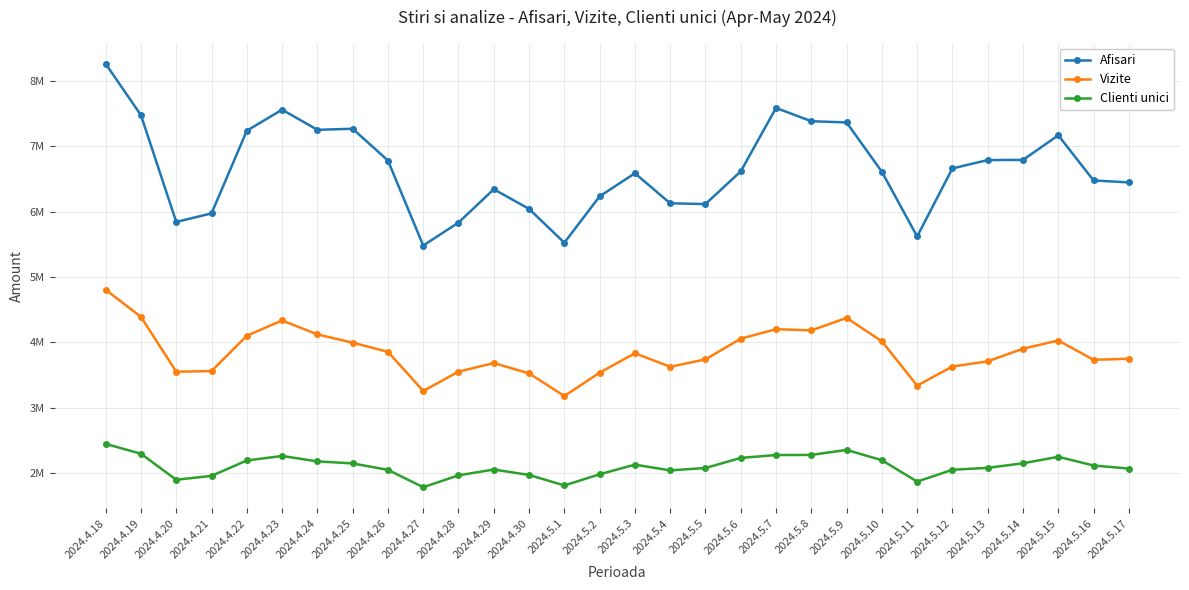

What are all the series names shown in the legend?

Afisari, Vizite, Clienti unici